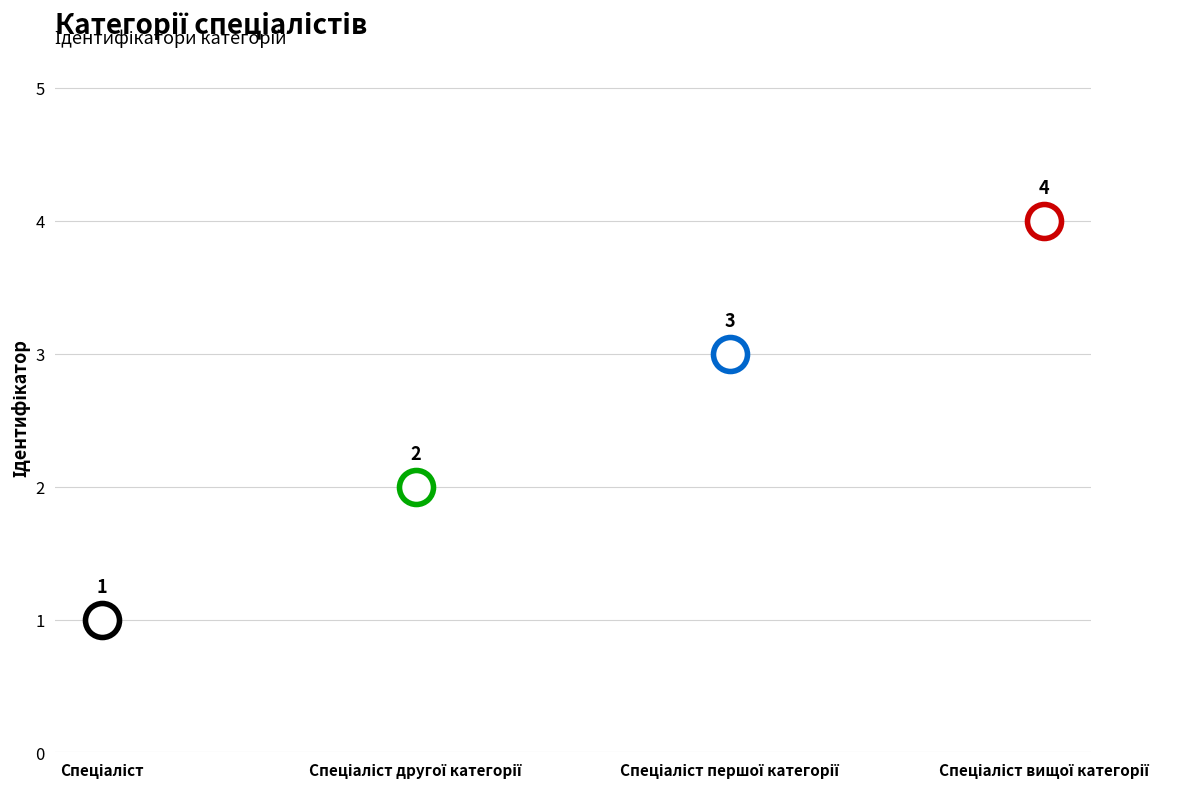

What is the ratio of the value at Спеціаліст другої категорії to the value at Спеціаліст першої категорії?

0.7